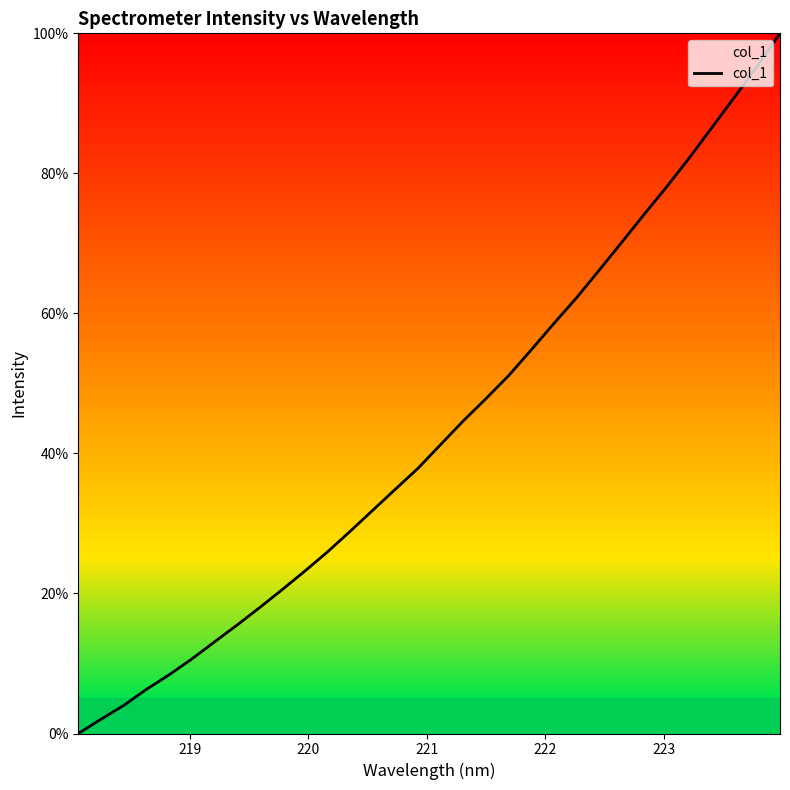

Does the chart display data point markers on the line(s)?

No